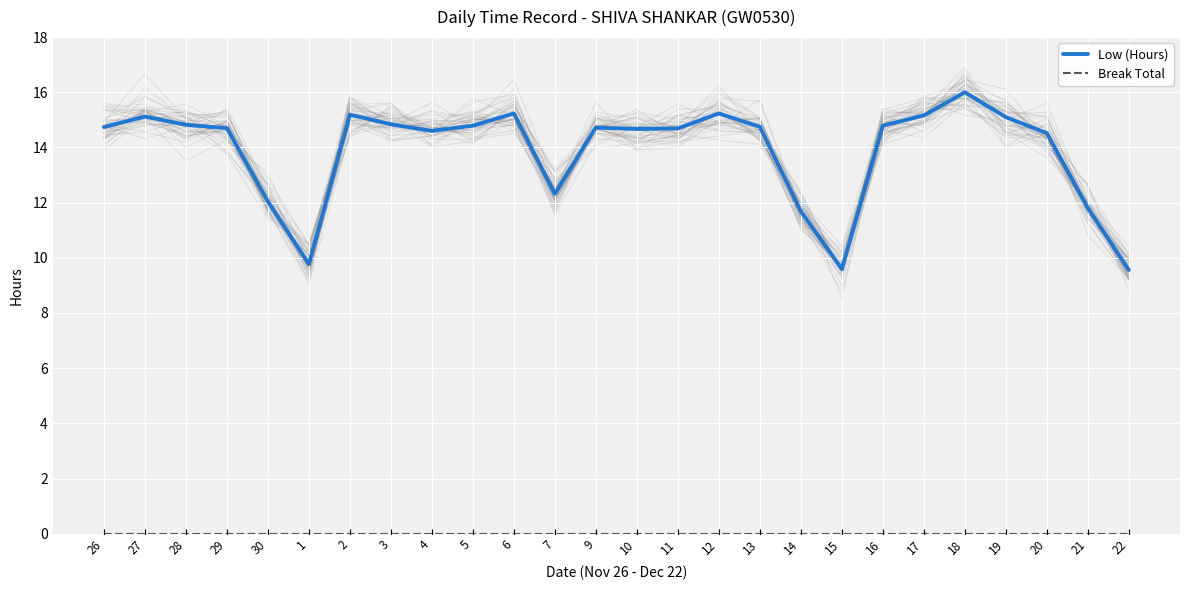

Between 27 and 2, which is larger?

2